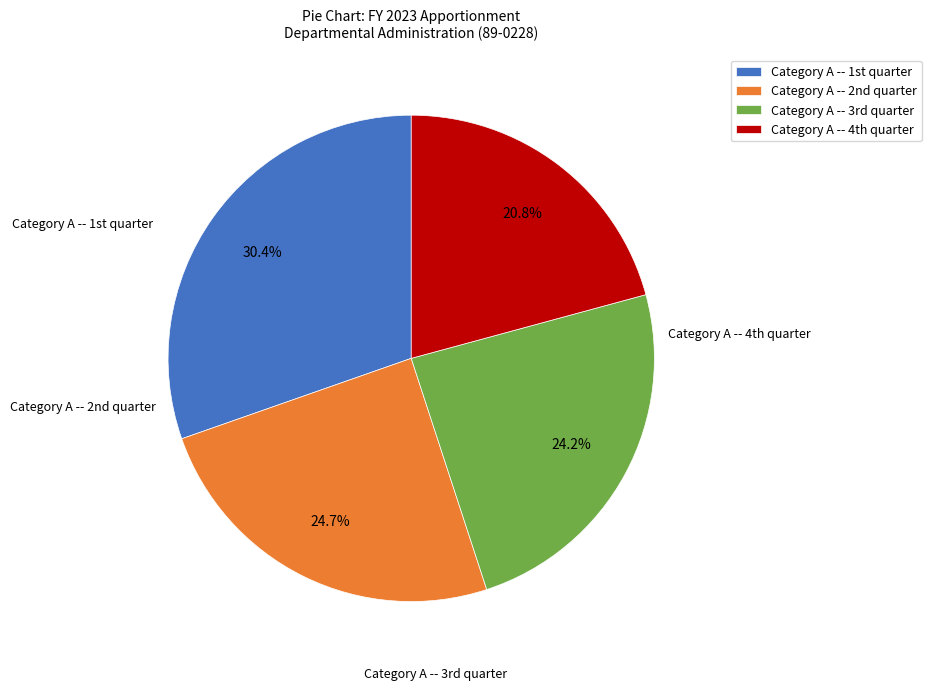

Count the number of slices in the pie.

4